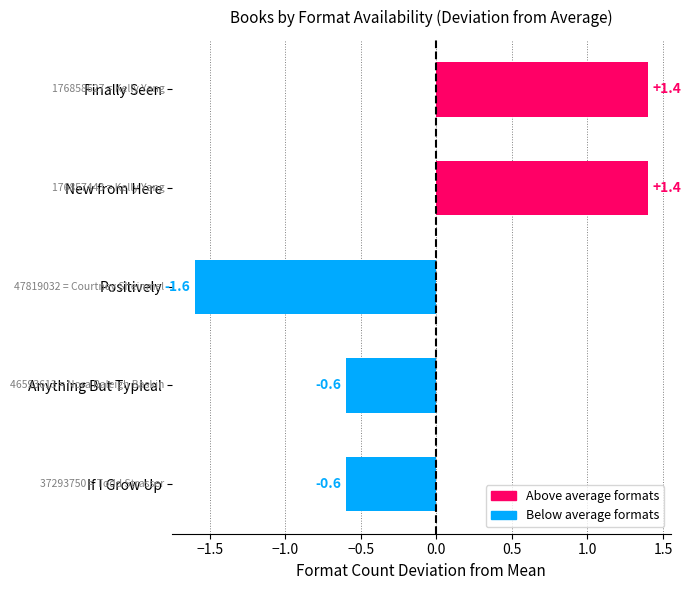

How many data points are above 0?

2